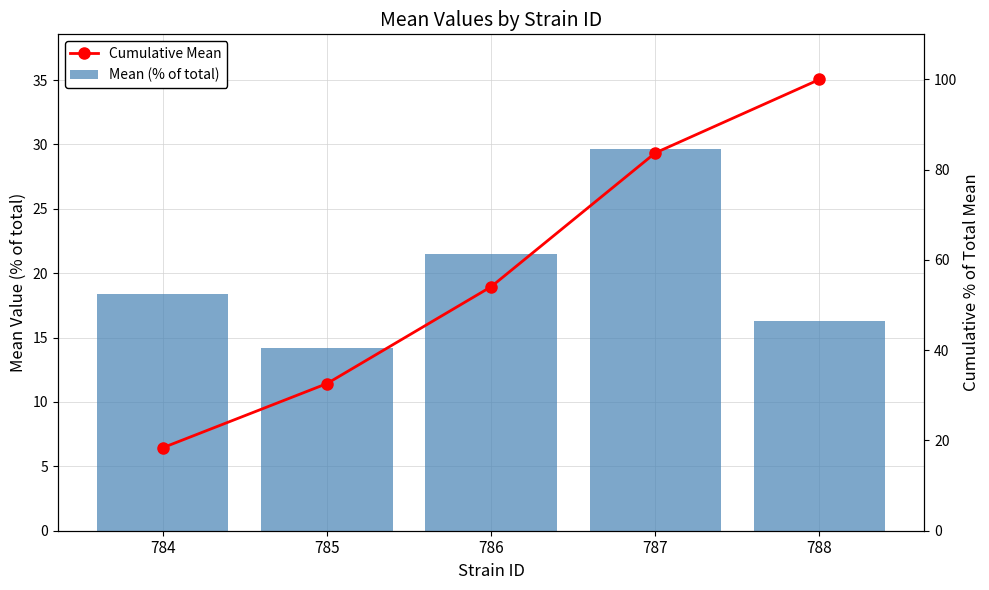

How many categories are shown in the chart?

5